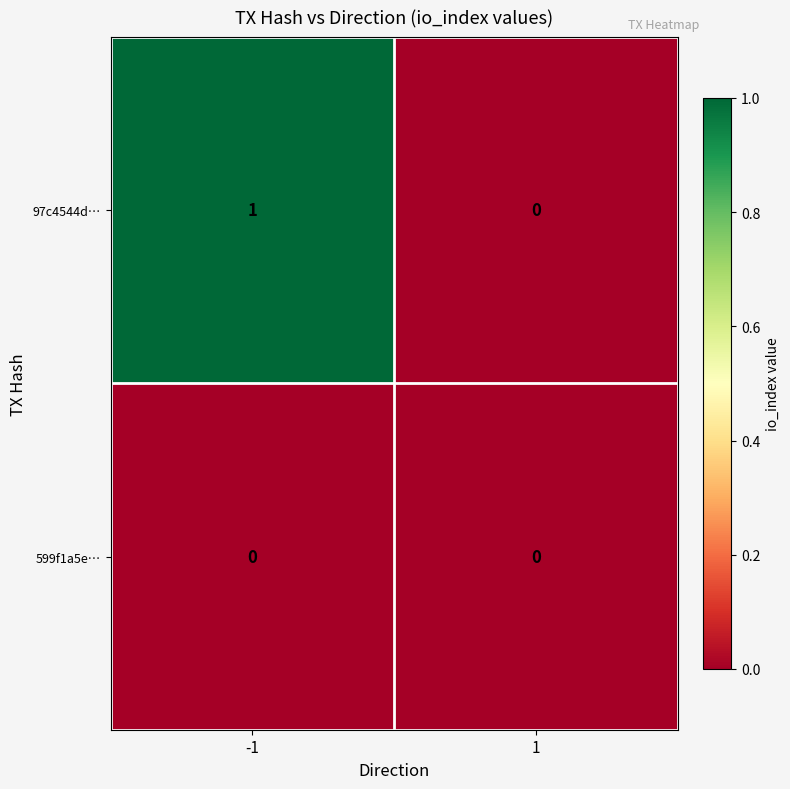

The value of 599f1a5e… at -1 is 0. True or false?

True